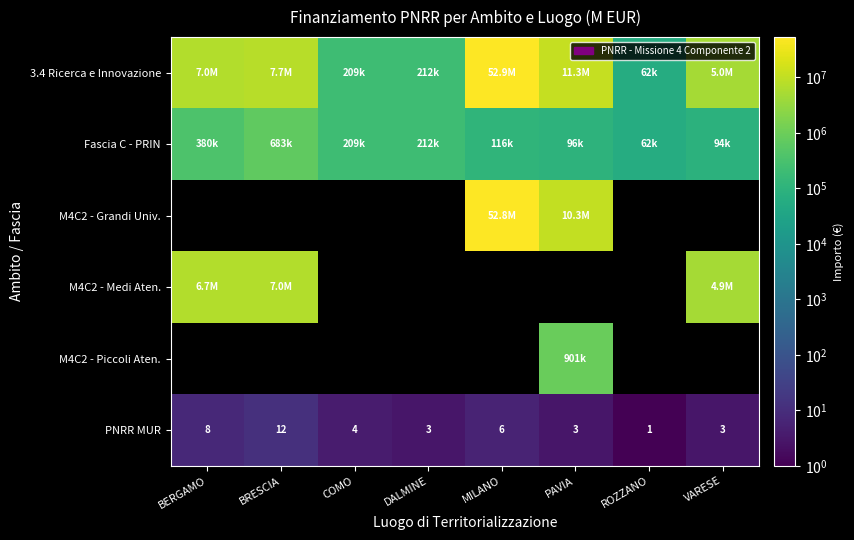

At which label does PNRR MUR first exceed 4?

BERGAMO